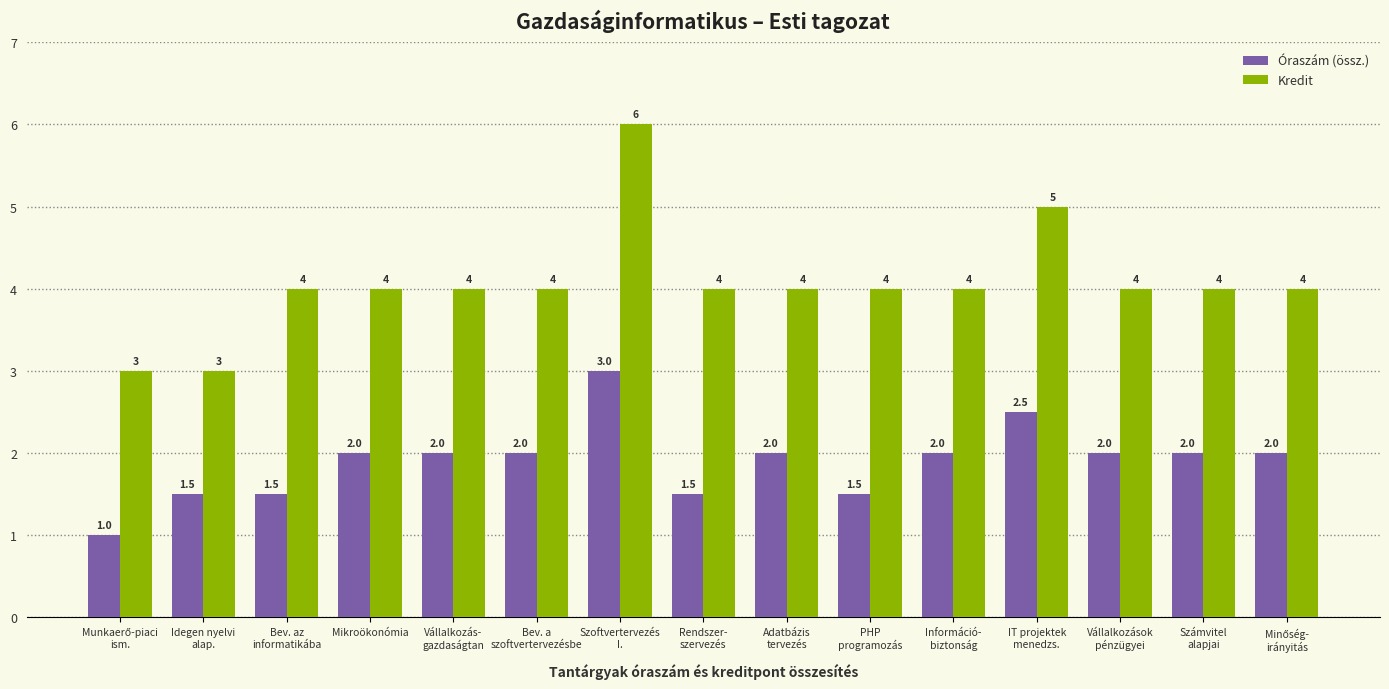

What is the difference between the second highest and second lowest values in the Óraszám (össz.) series?

1.0